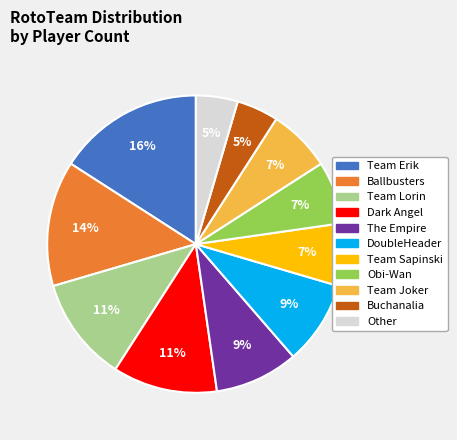

Which category has the biggest portion of the pie?

Team Erik